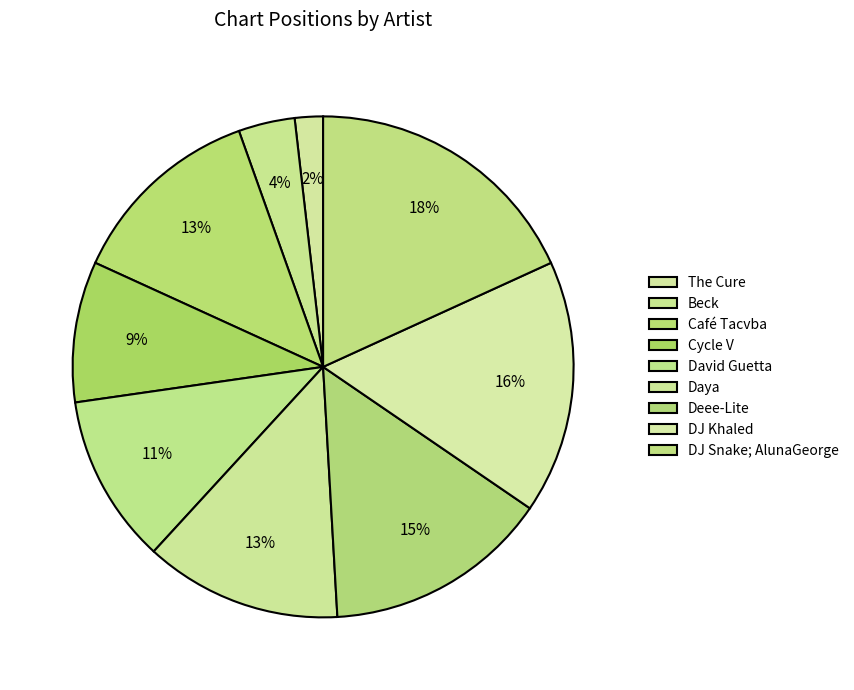

How many segments does this pie chart have?

9